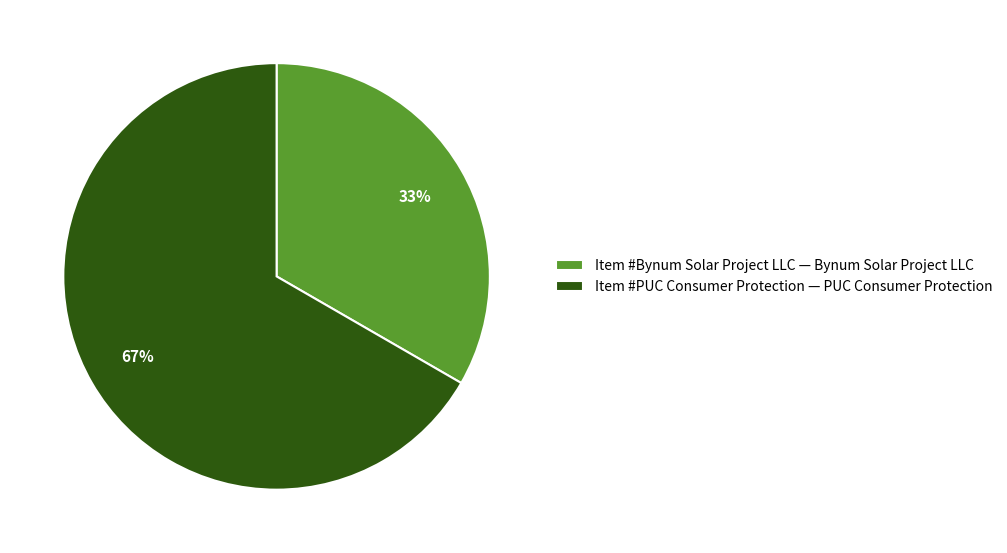

What percentage is the Item #PUC Consumer Protection — PUC Consumer Protection slice, to the nearest percent?

67%